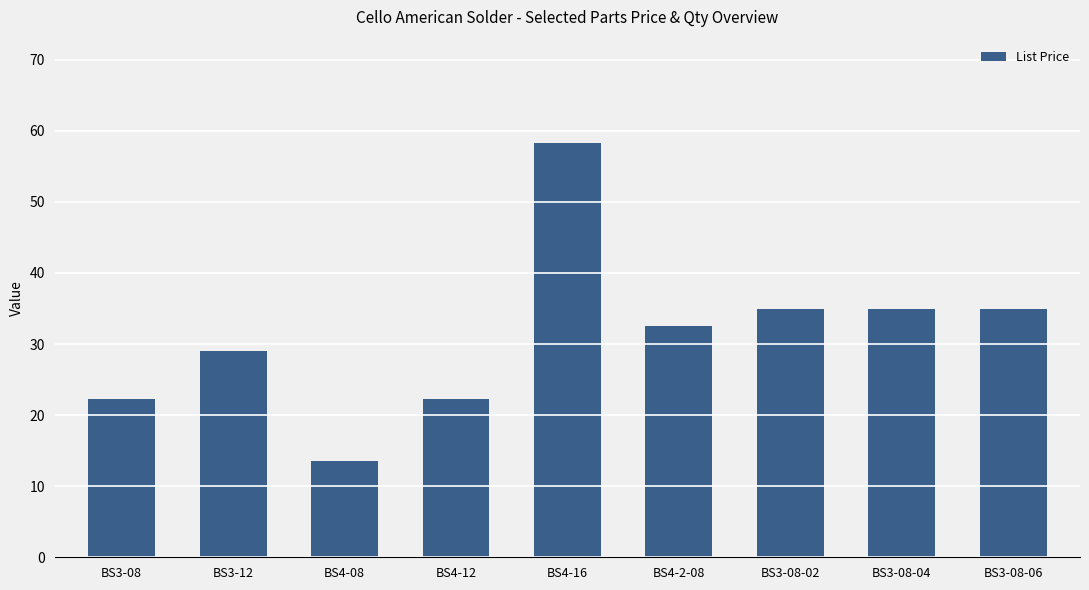

Which label corresponds to the largest value in the chart?

BS4-16